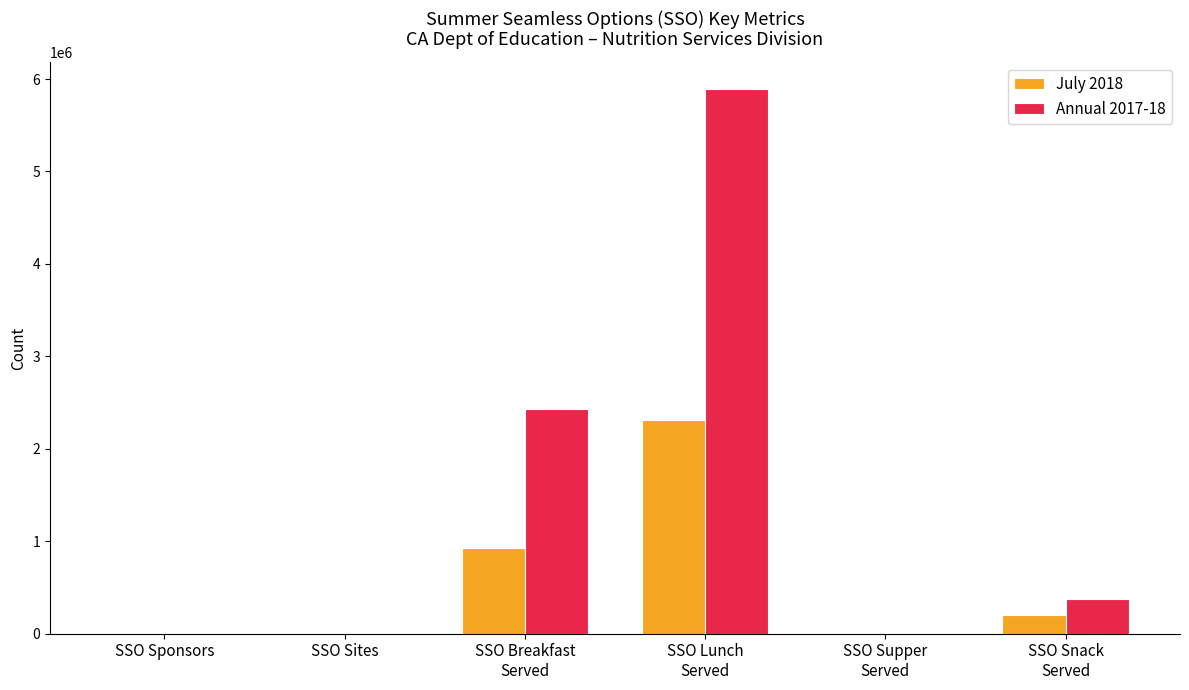

How many groups of bars are there?

6